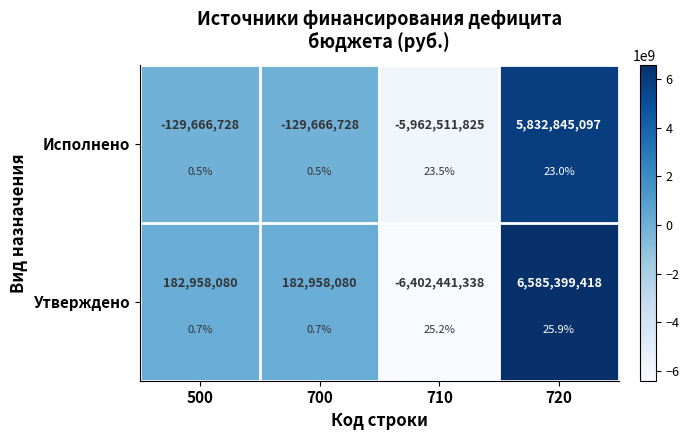

The Утверждено series shows 6585399418.2 at 720. True or false?

True